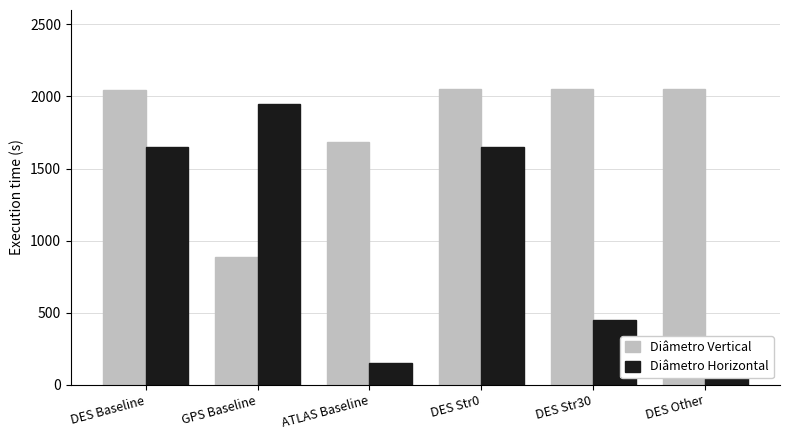

Which series changed the most between GPS Baseline and DES Str30?

Diâmetro Horizontal